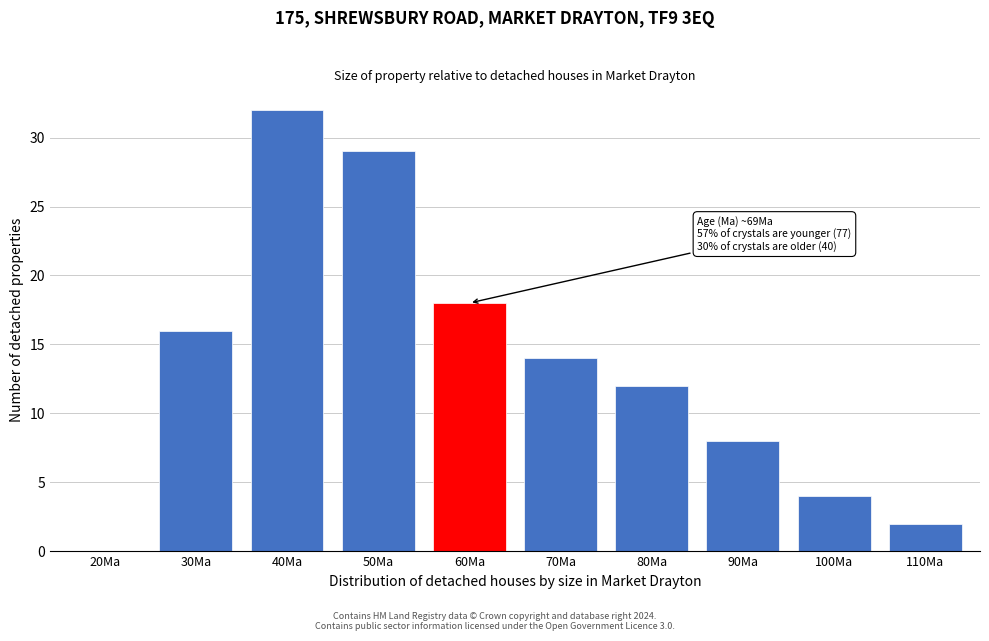

Reading right to left, extract all data points from this chart.

110Ma=2	100Ma=4	90Ma=8	80Ma=12	70Ma=14	60Ma=18	50Ma=29	40Ma=32	30Ma=16	20Ma=0